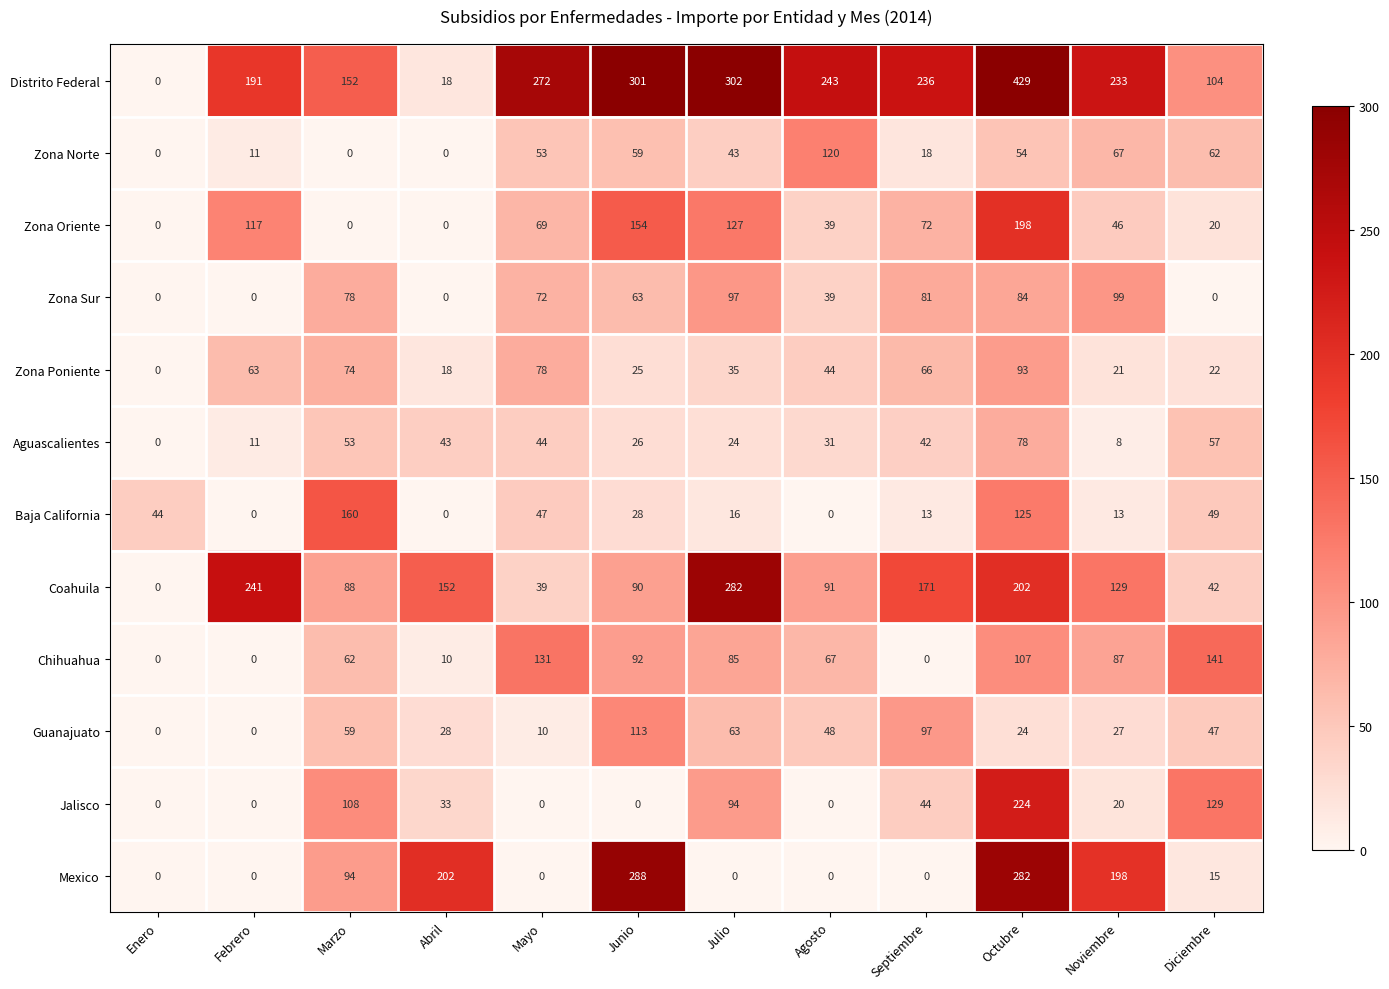

The Chihuahua series shows 85 at Julio. True or false?

True